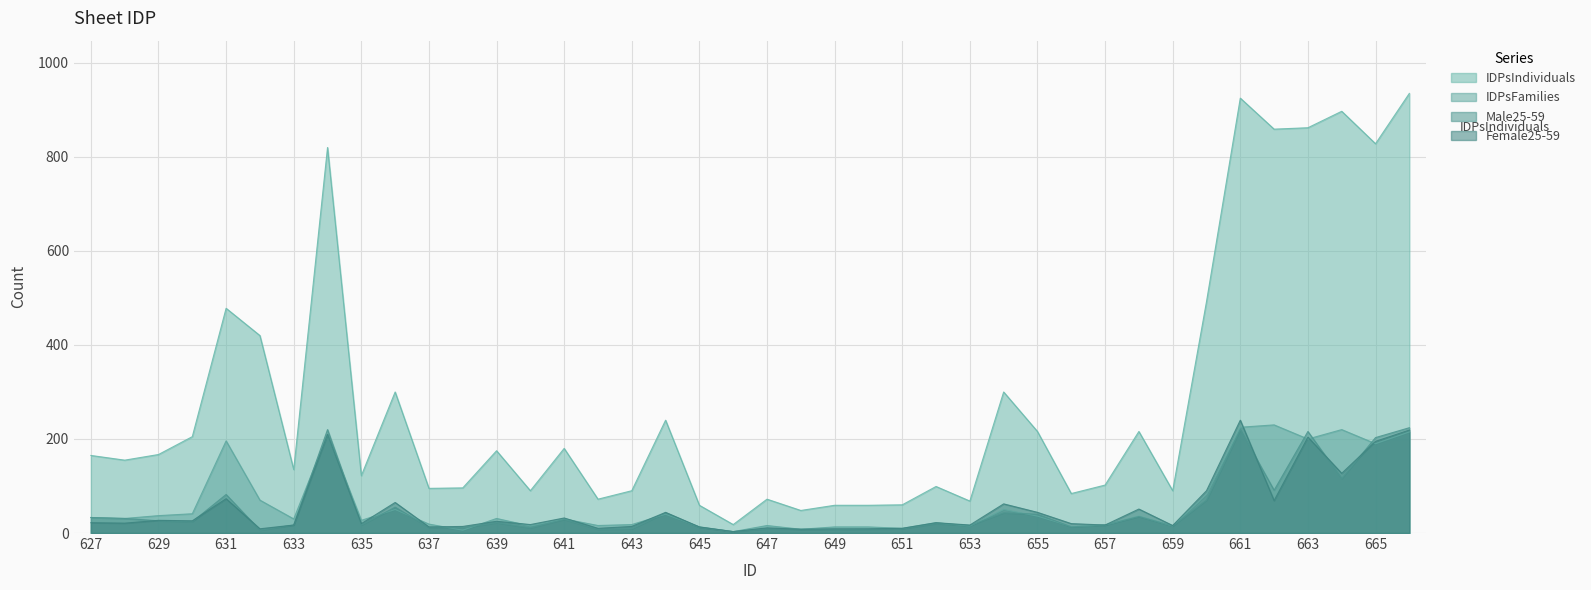

The Female25-59 series shows 219 at 666. True or false?

True